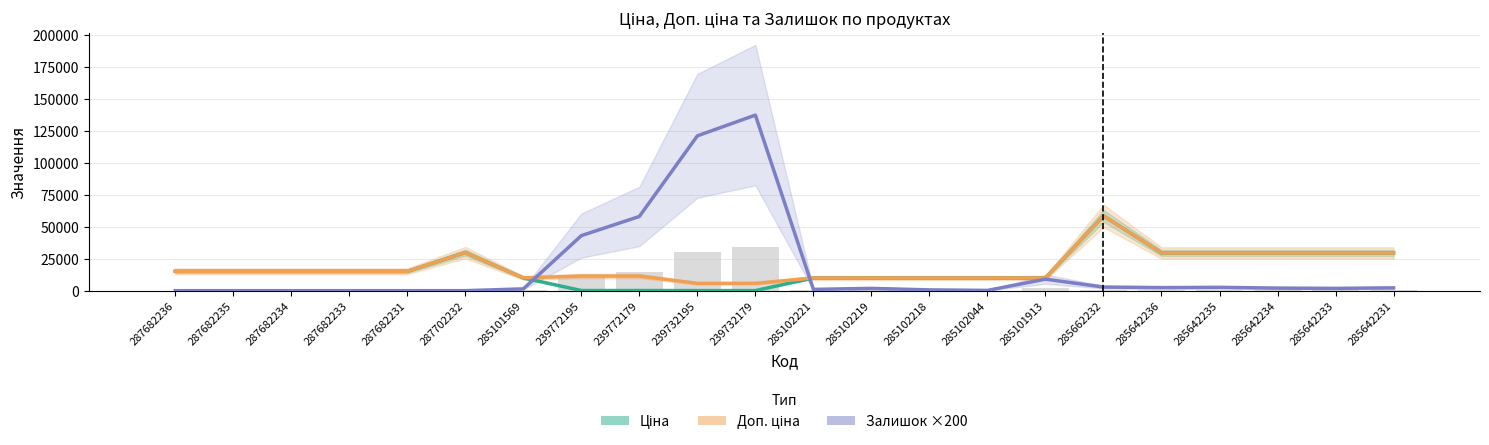

What is the average value of the Залишок ×200 (forecast) series?

17590.9